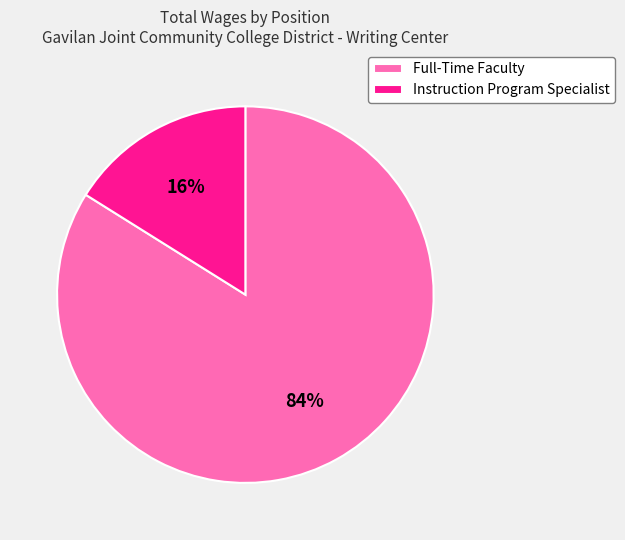

Is the sum of Instruction Program Specialist and Full-Time Faculty greater than half?

Yes